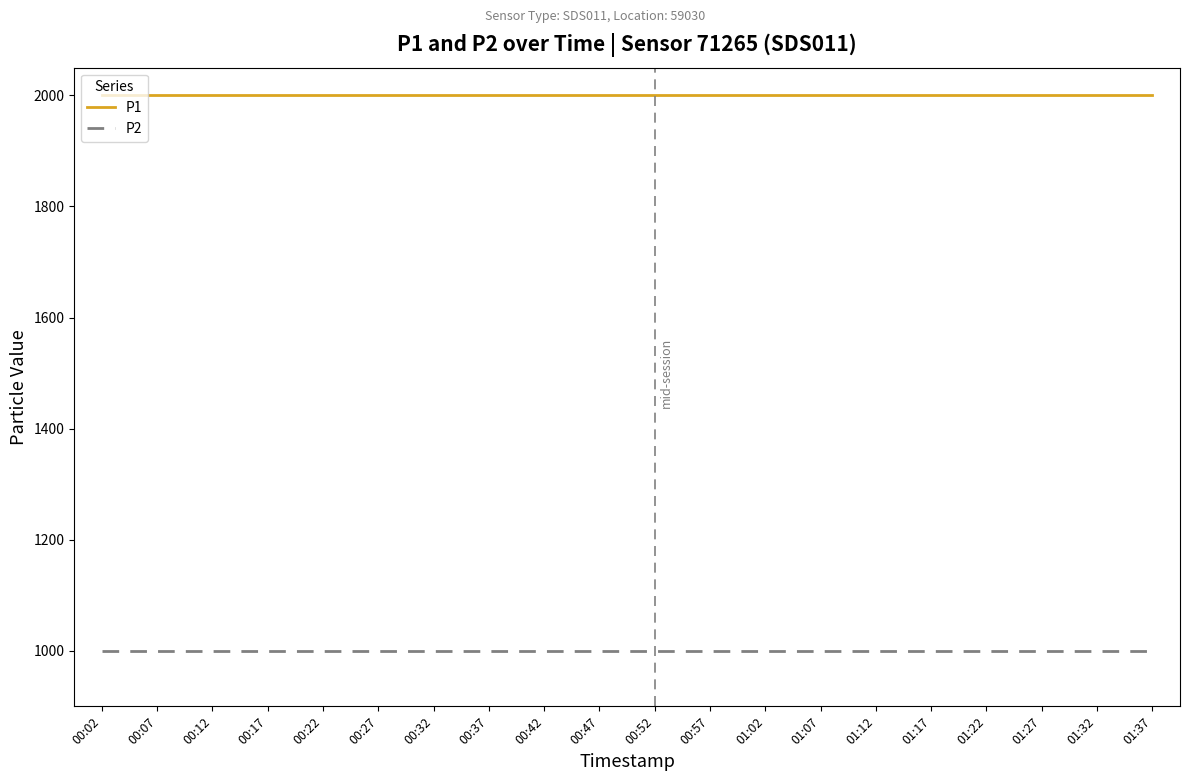

What is the difference between the highest and lowest values at 00:27?

1000.0